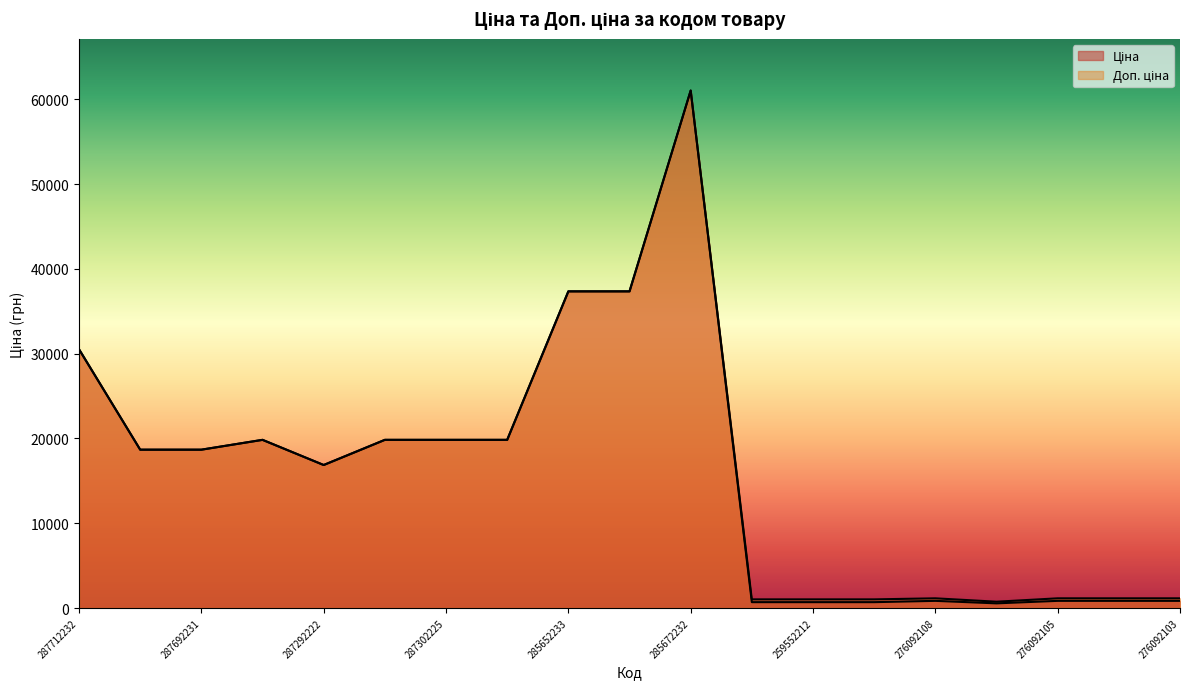

At which label is Доп. ціна closest to 30883?

287712232